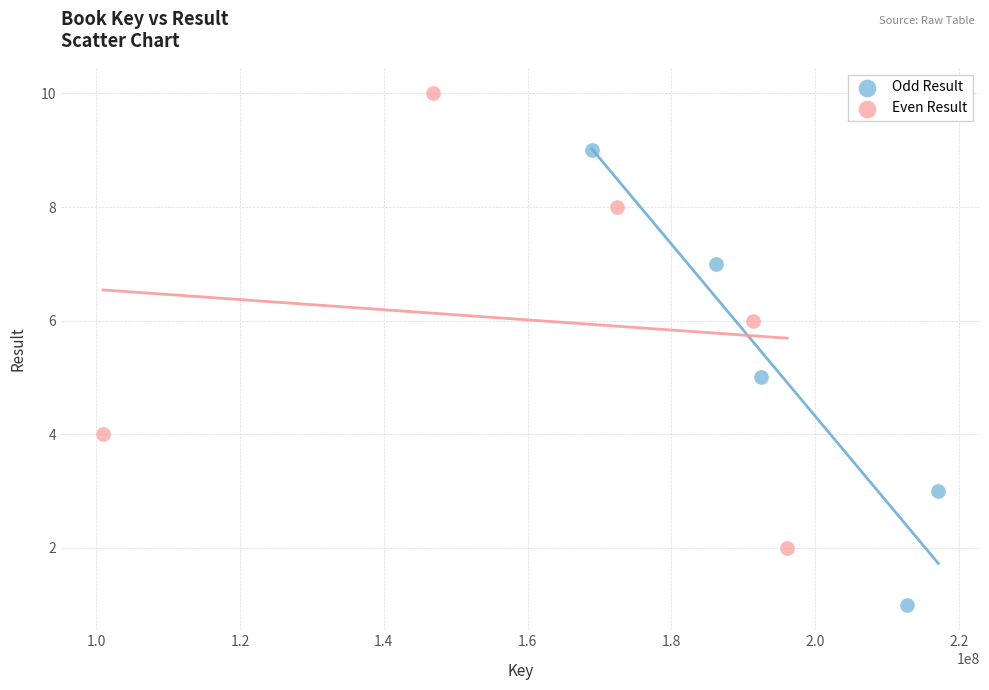

Which series contains the highest Y value?

Even Result